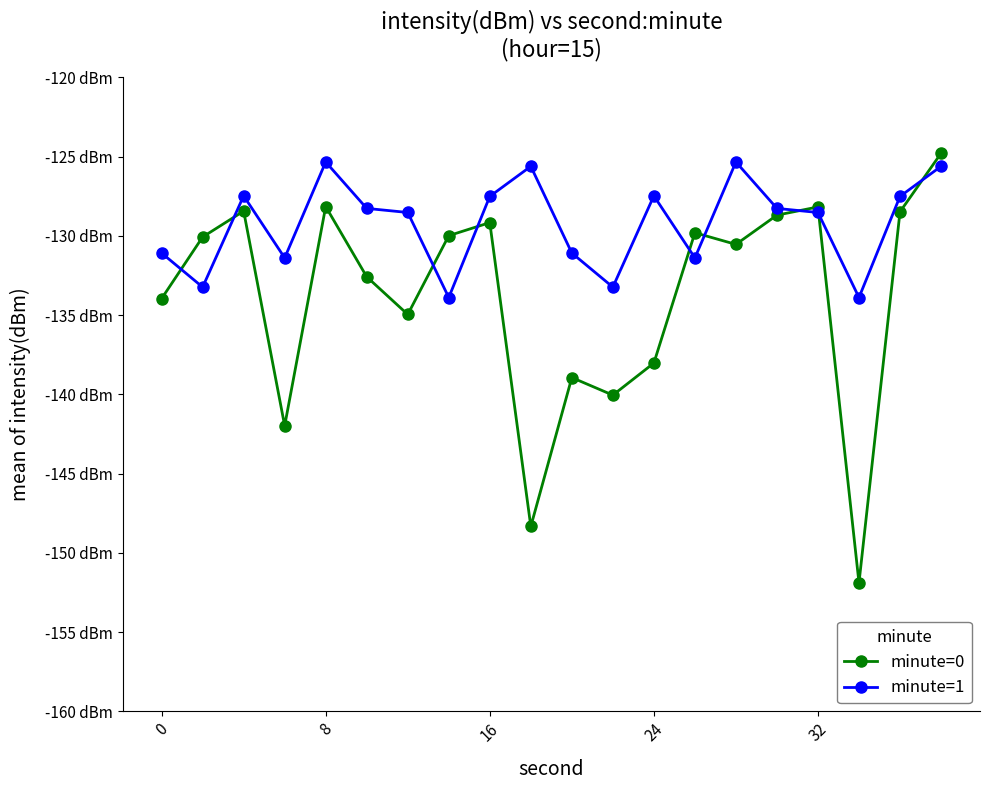

Is this an area chart (filled region under the line)?

No